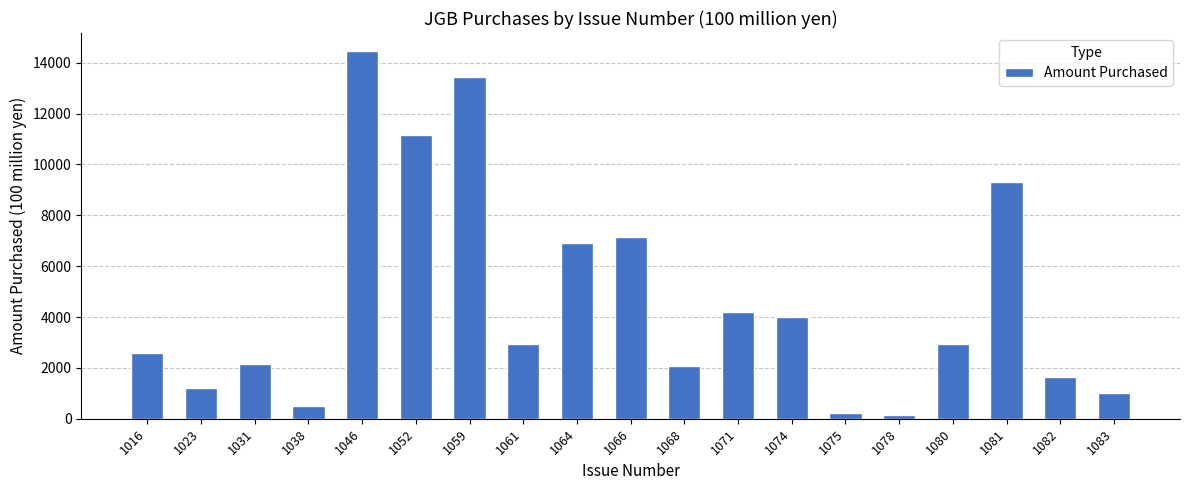

At which label is the value closest to 7297?

1066